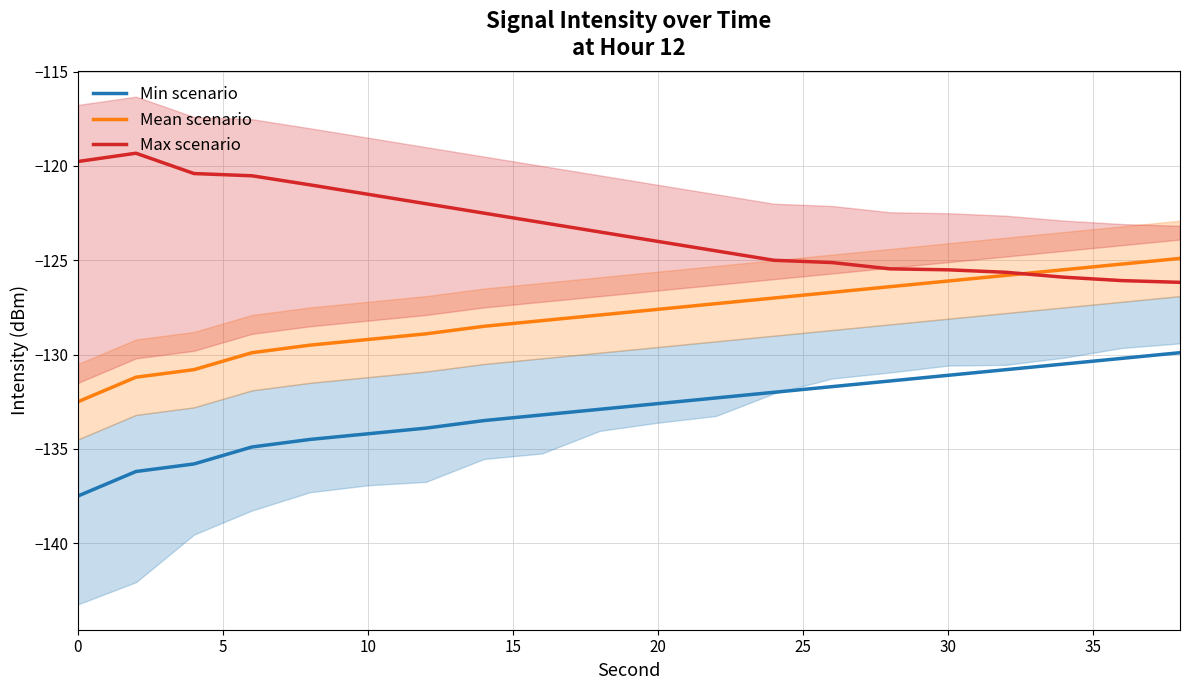

What is the lowest value of the Mean scenario series?

-132.5